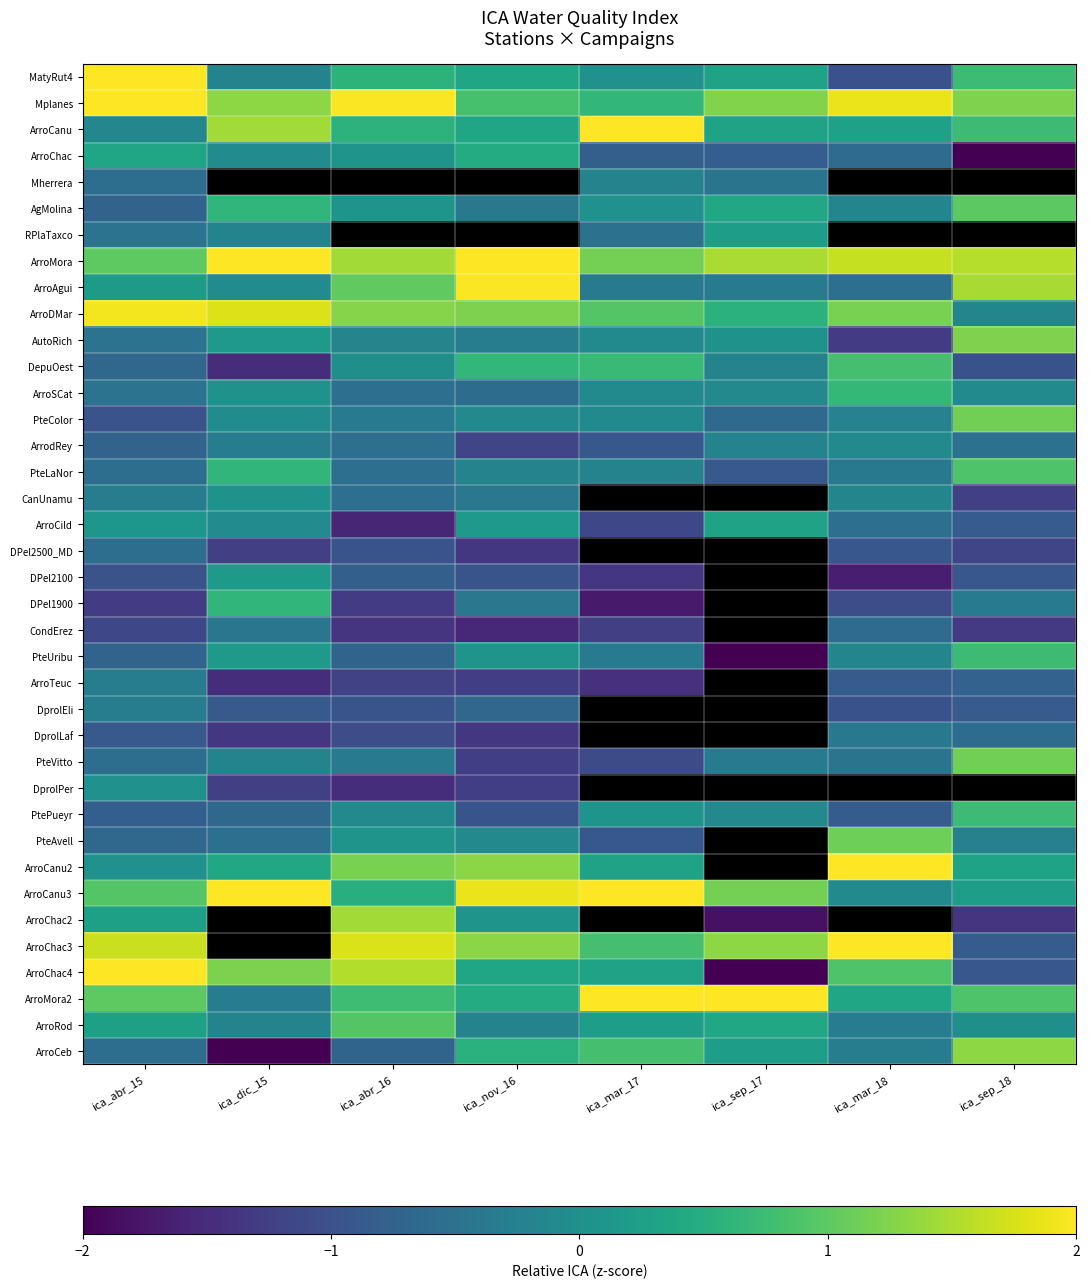

What is the difference between the ArroChac2 values at ica_abr_16 and ica_abr_15?

1.2